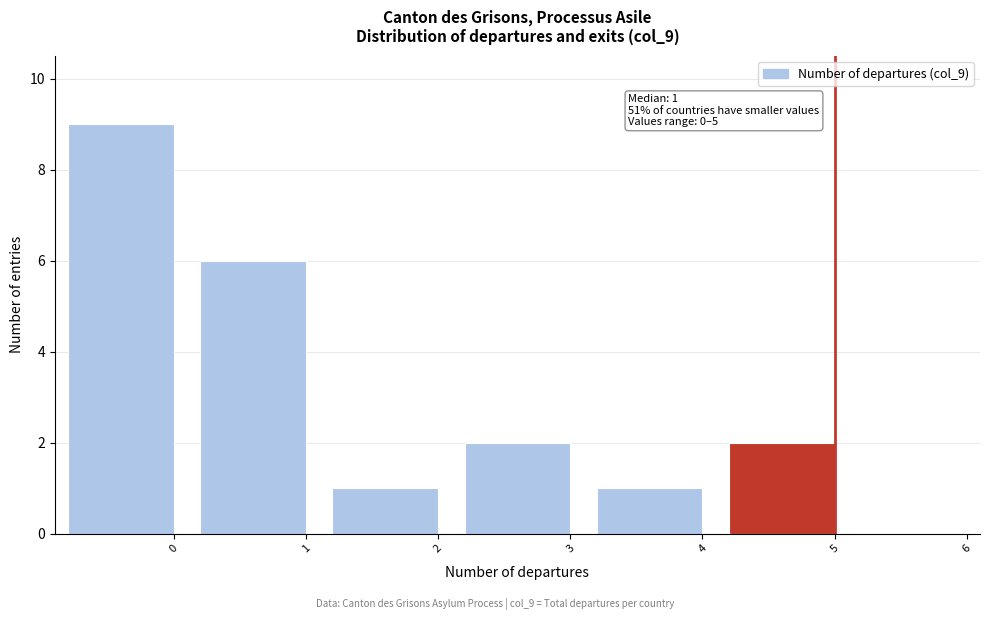

Reading left to right, what are all the values shown in this chart?

0=9	1=6	2=1	3=2	4=1	5=2	6=0